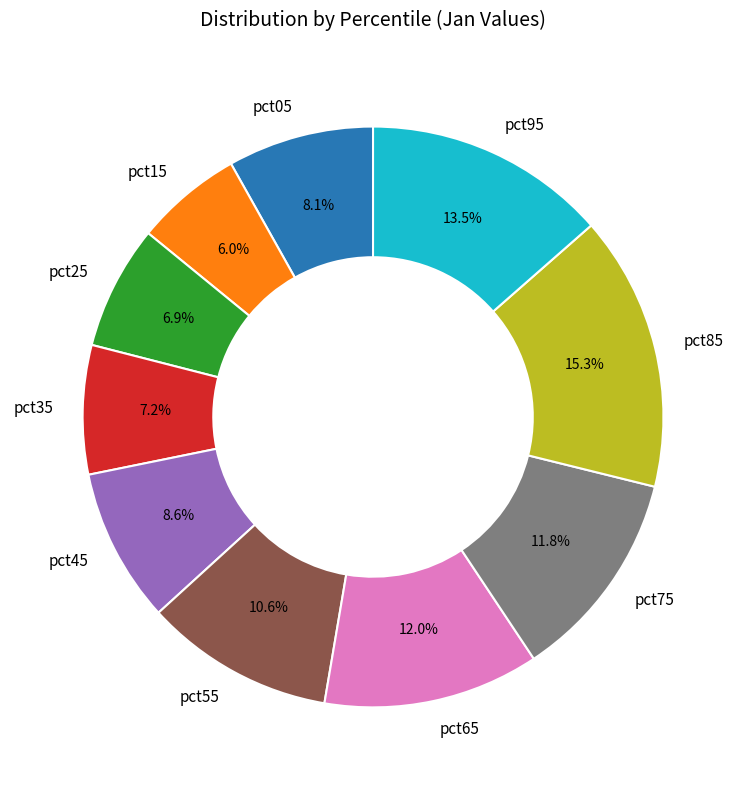

True or false: pct55 accounts for 20% of the total.

False